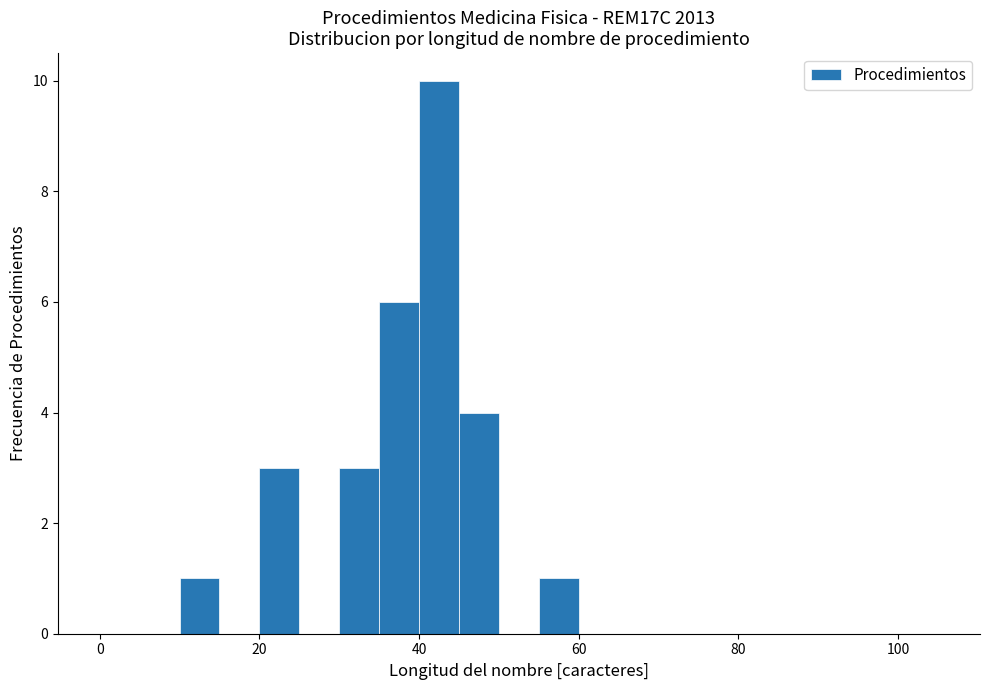

Around what value on the x-axis is the tallest bar? Give the approximate position of its centre, as read against the axis.

42